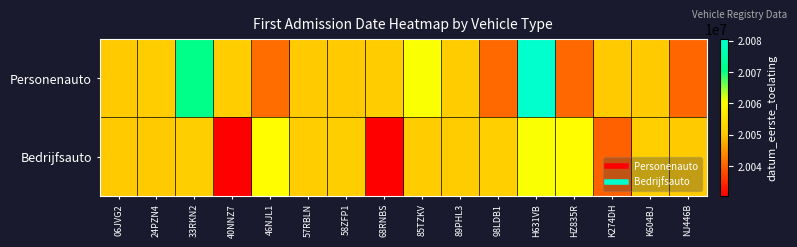

Reading right to left, list all the values displayed in this chart.

Personenauto: NJ446B=20040524	K604BJ=20050323	K274DH=20050427	HZ835R=20040715	H631VB=20080526	98LDB1=20040920	89PHL3=20050628	85TZKV=20060706	68RNBS=20050602	58ZFP1=20050307	57RBLN=20050324	46NJL1=20041105	40NNZ7=20050829	33RKN2=20070426	24PZN4=20050705	06JVG2=20050310
Bedrijfsauto: NJ446B=20050316	K604BJ=20051221	K274DH=20040105	HZ835R=20060321	H631VB=20060628	98LDB1=20051201	89PHL3=20050630	85TZKV=20050504	68RNBS=20030520	58ZFP1=20050907	57RBLN=20050718	46NJL1=20060224	40NNZ7=20030522	33RKN2=20050908	24PZN4=20050428	06JVG2=20050426